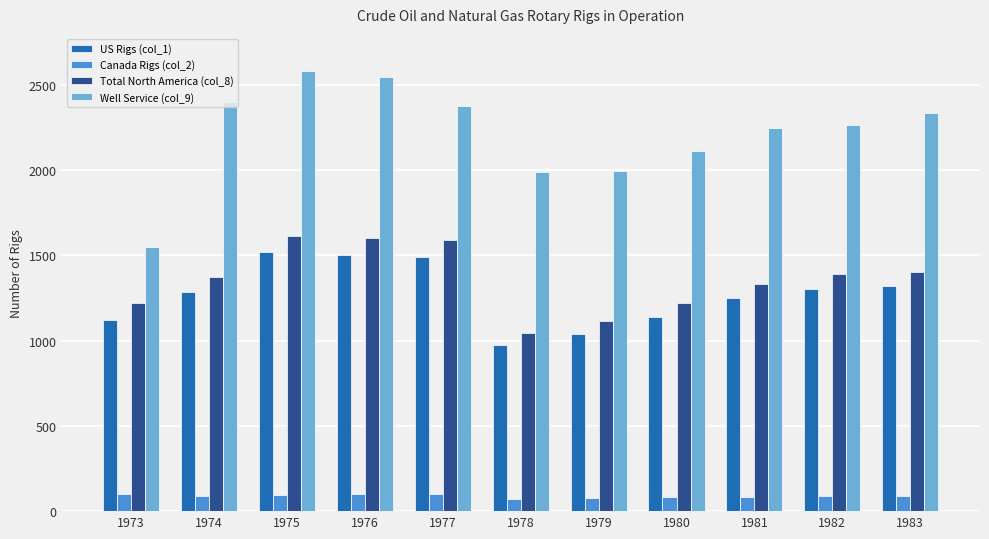

How many data points does each series have?

11